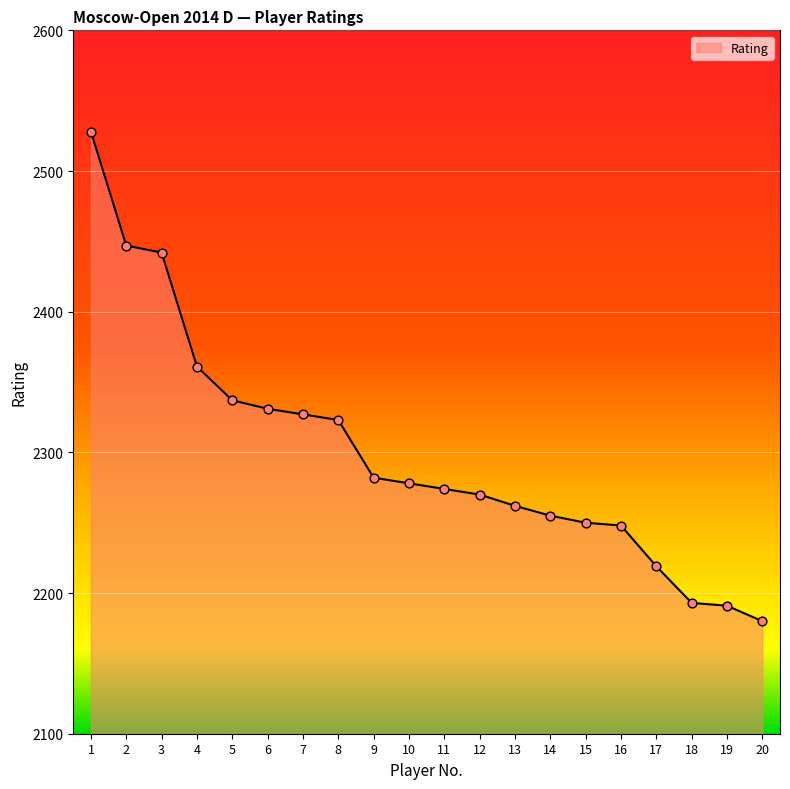

Between 11 and 12, which is larger?

11